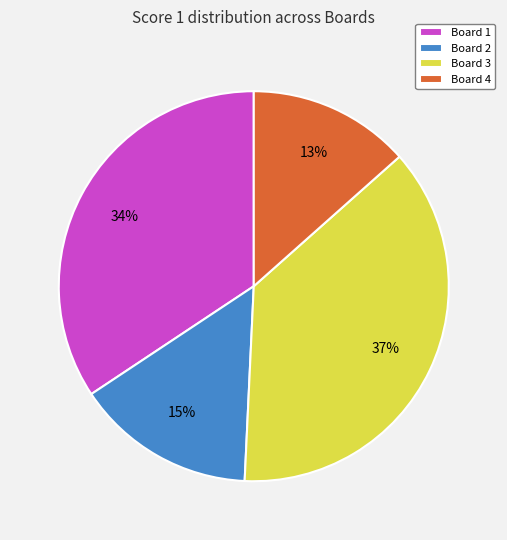

To the nearest percent, what is the average slice percentage?

25%